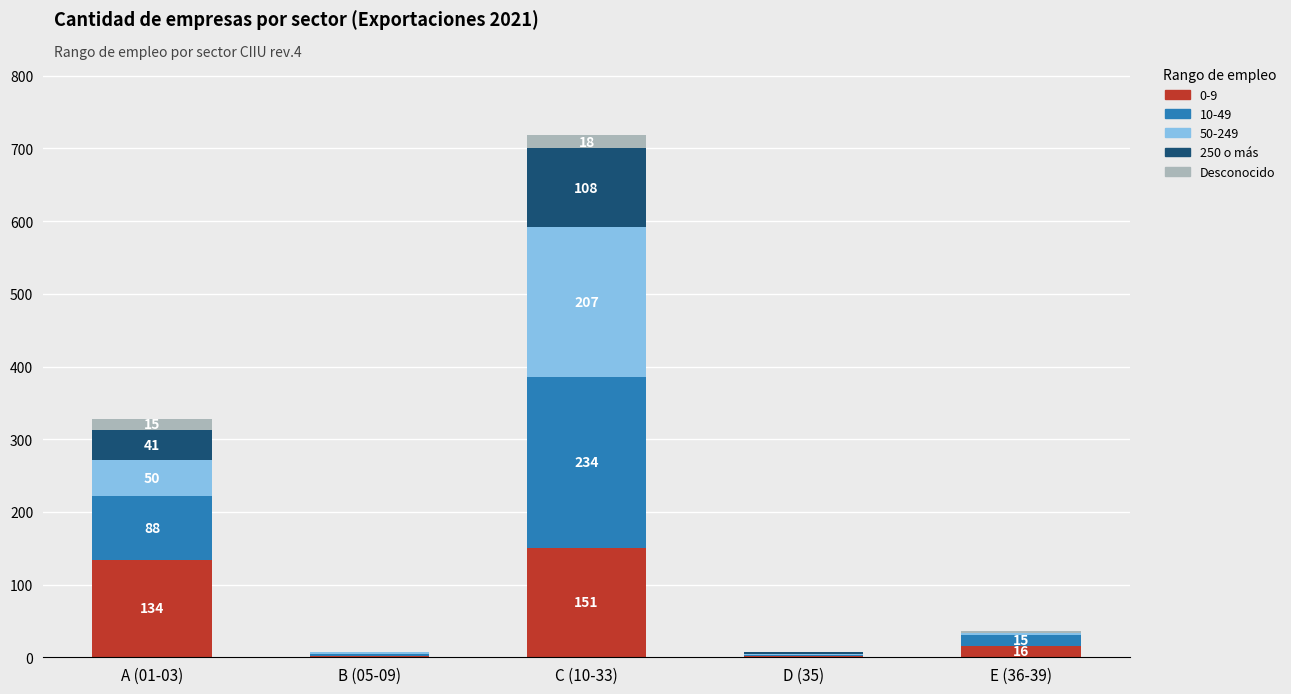

How many categories are shown in the chart?

5